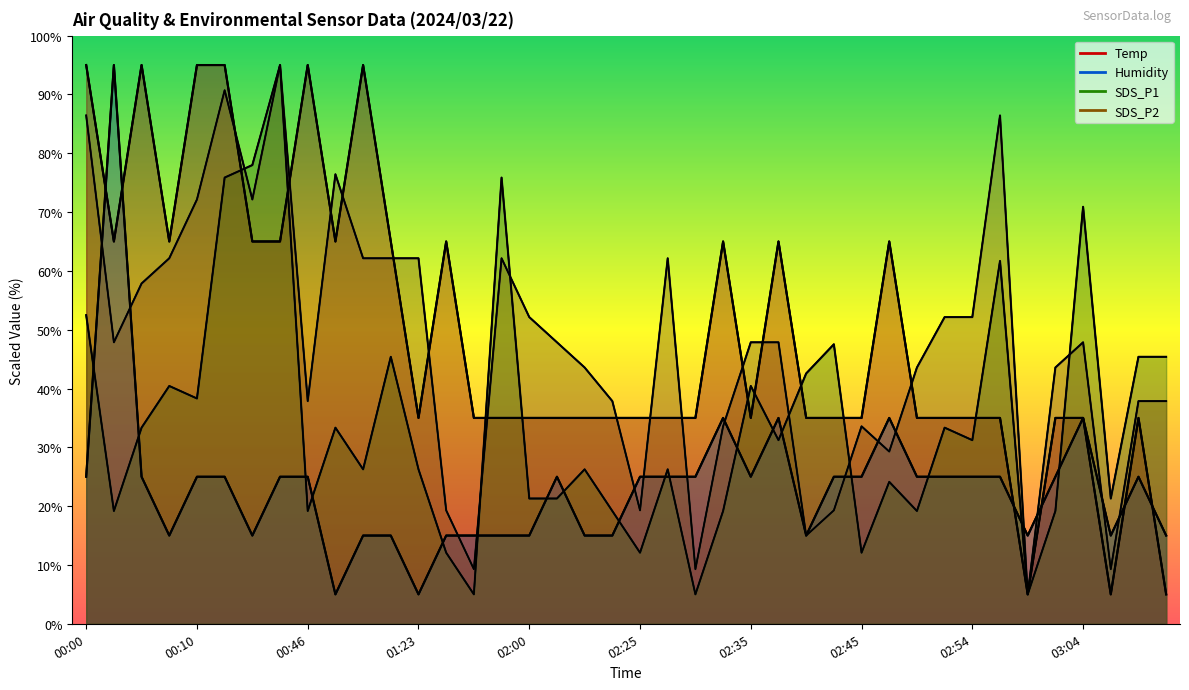

True or false: SDS_P1 has a value of 40.4 at 02:35.

True